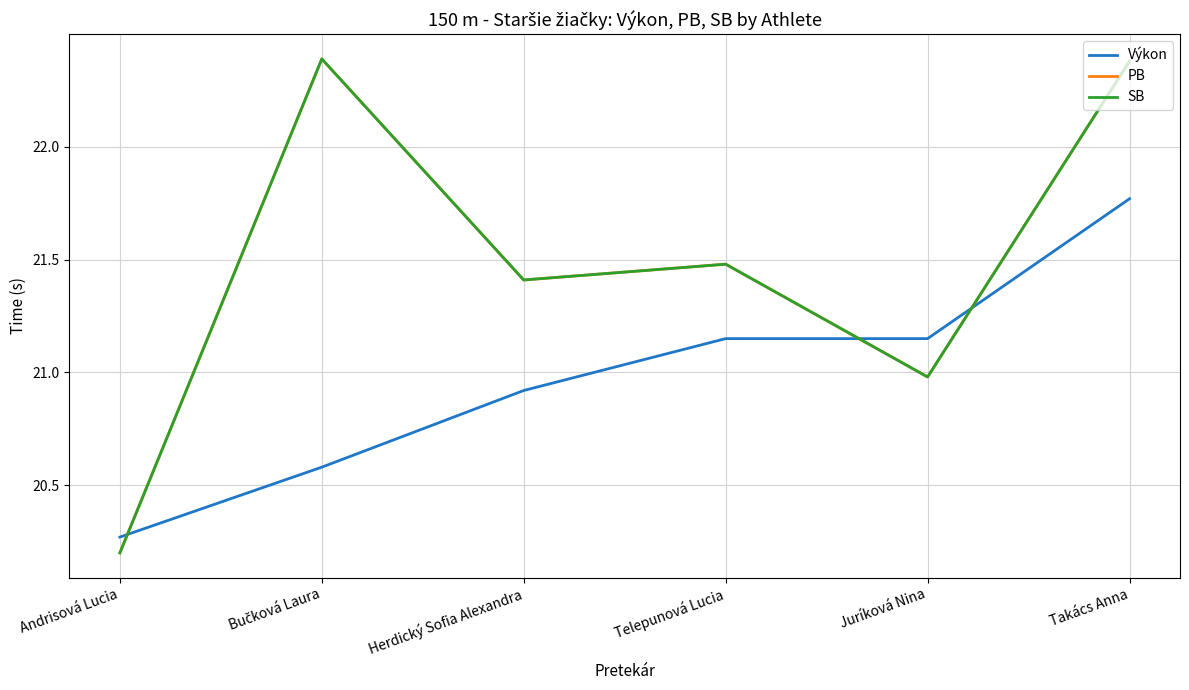

Does the chart have visible grid lines?

Yes